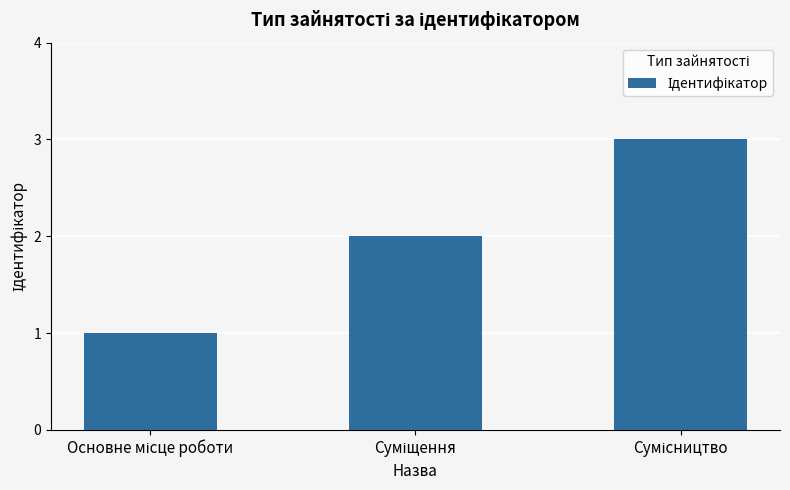

How many data points are less than 2?

1